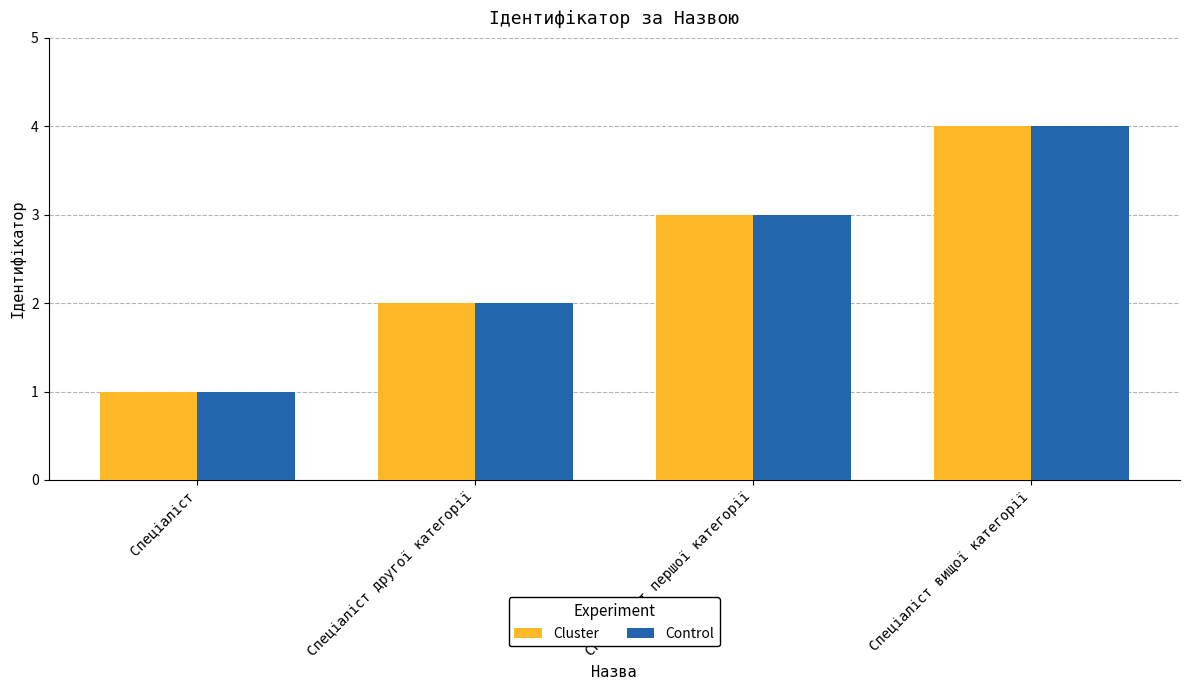

How many bars are there in each group?

2